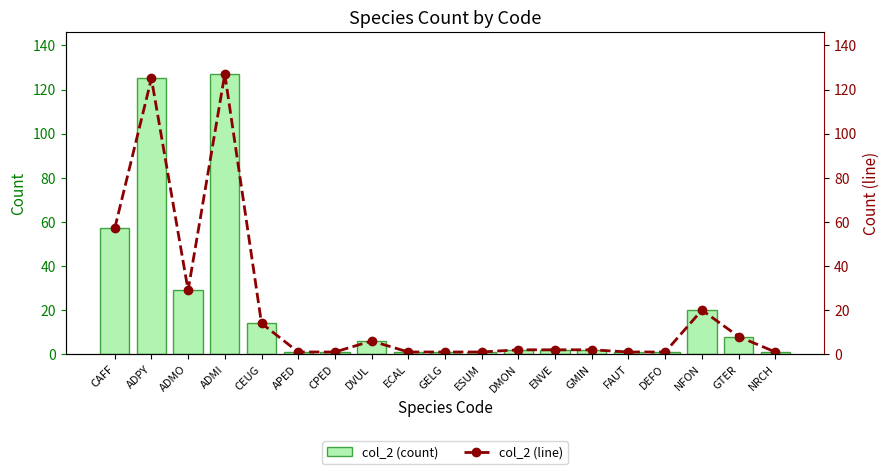

What is the maximum value shown in the chart?

127